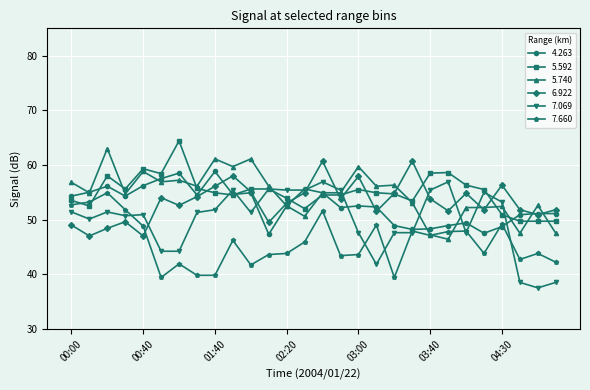

True or false: 6.922 and 7.069 intersect in this chart.

True